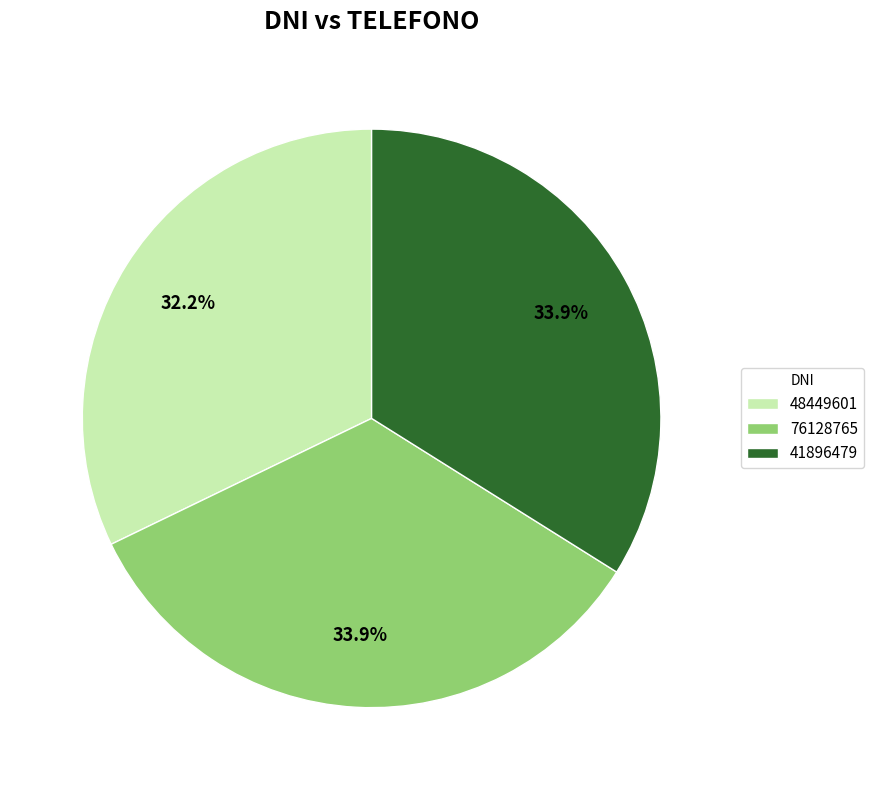

To the nearest percent, what percentage of the pie is 48449601?

32%